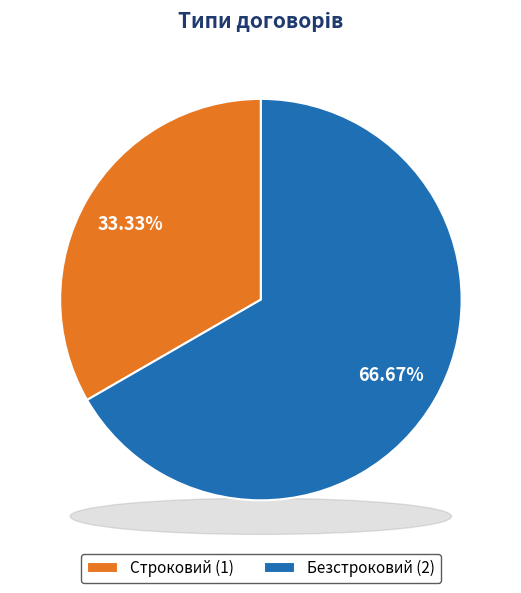

To the nearest percent, what portion does Безстроковий represent?

67%